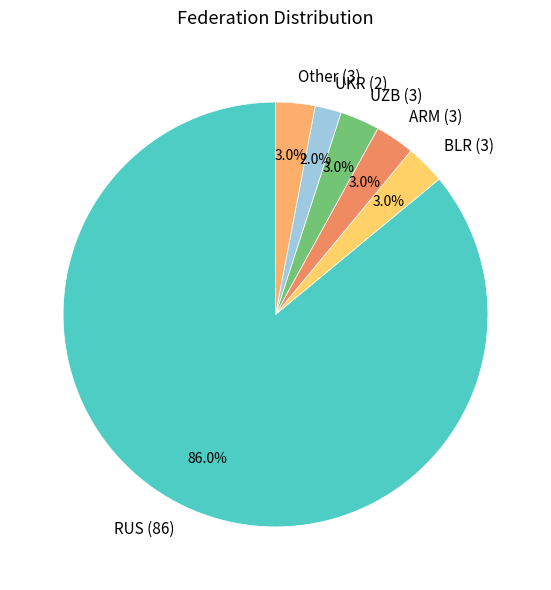

Approximately how many times larger is the value at RUS compared to BLR?

28.7